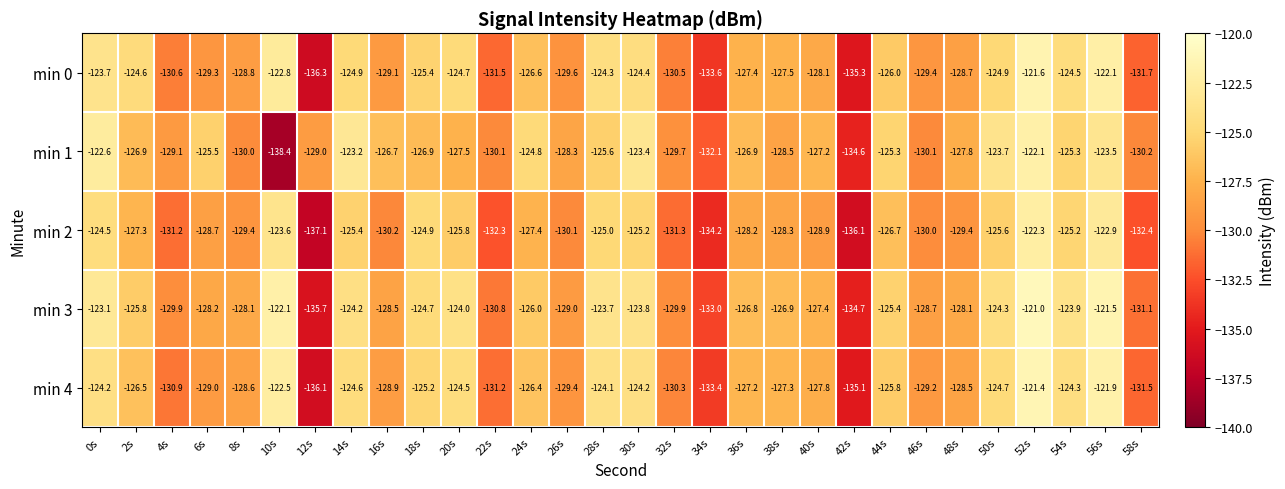

At 52s, list the series in order from largest to smallest.

min 3, min 4, min 0, min 1, min 2